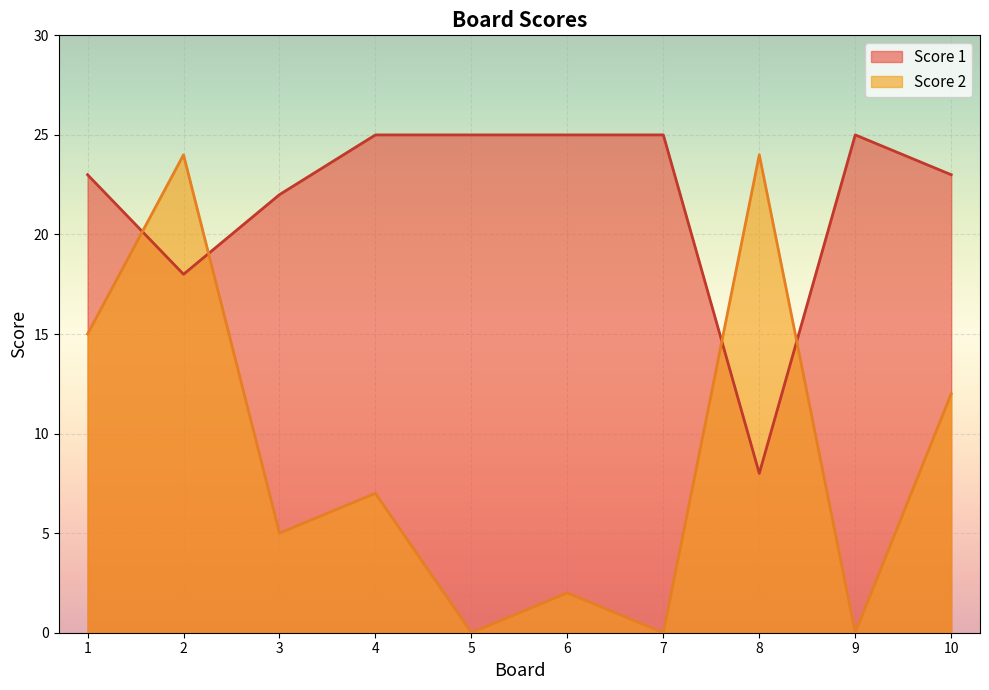

In Score 1, how many points are higher than both neighbors (excluding endpoints)?

1